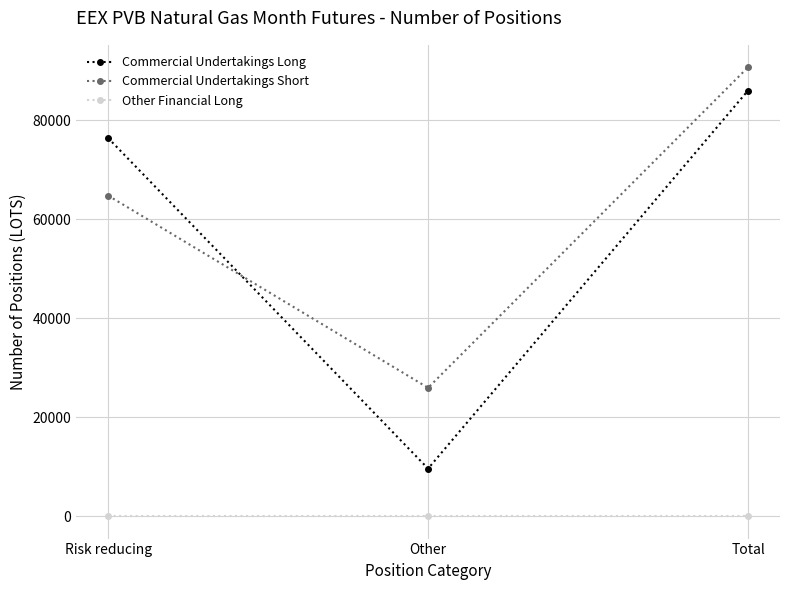

What is the greatest value displayed?

90660